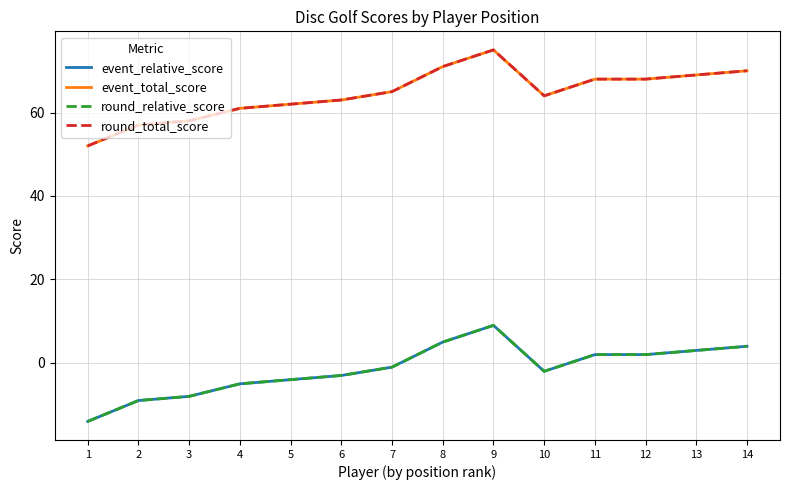

True or false: event_total_score and event_relative_score cross at least once.

False